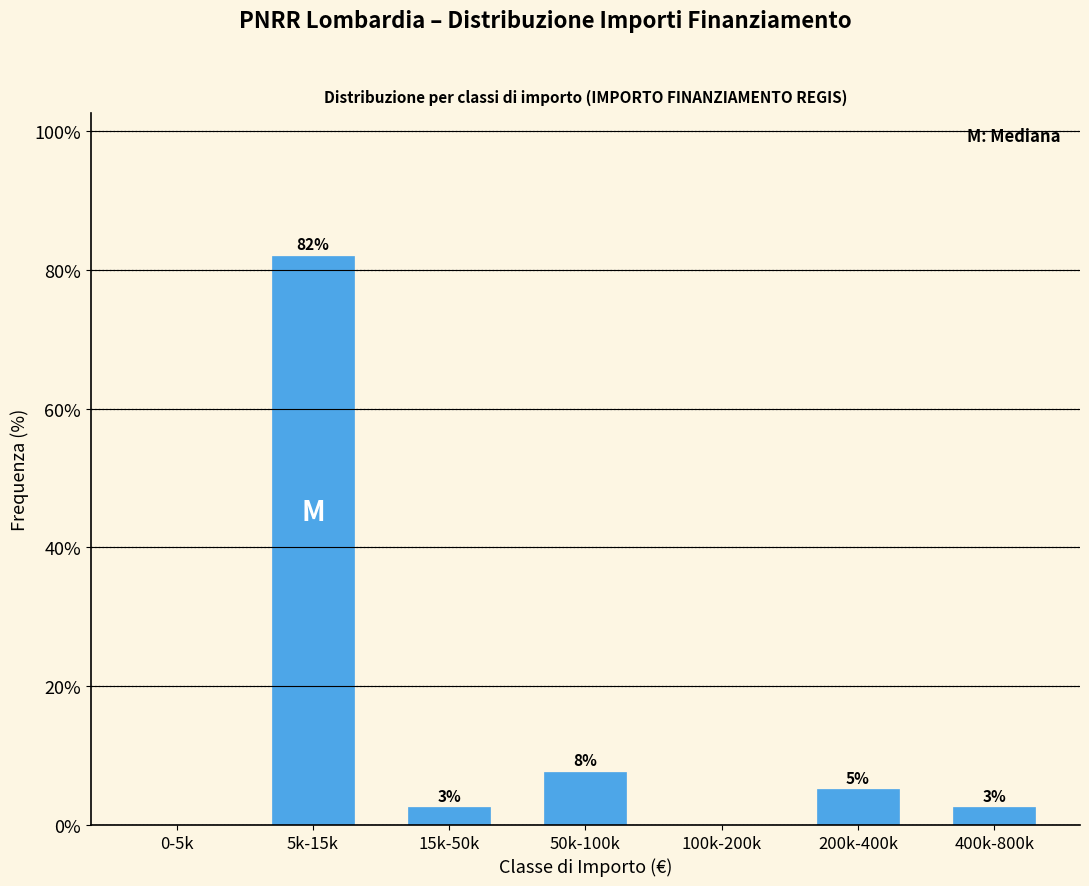

Are the bars horizontal?

No